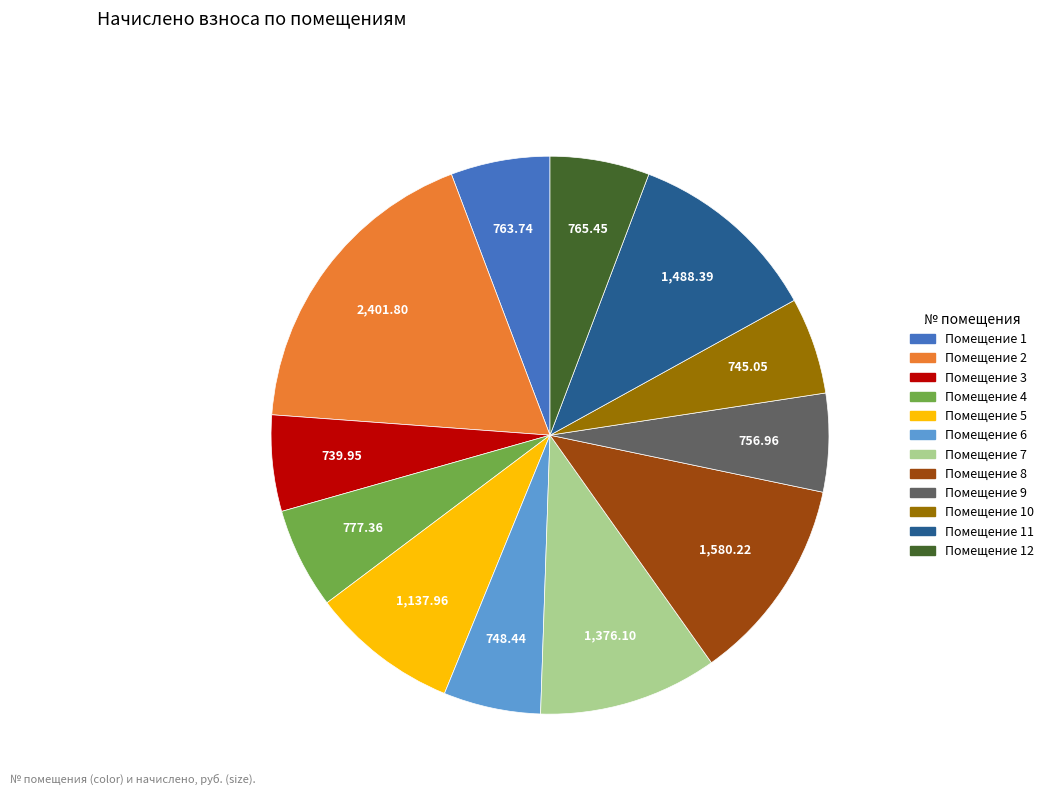

Is there a majority slice in this chart?

No